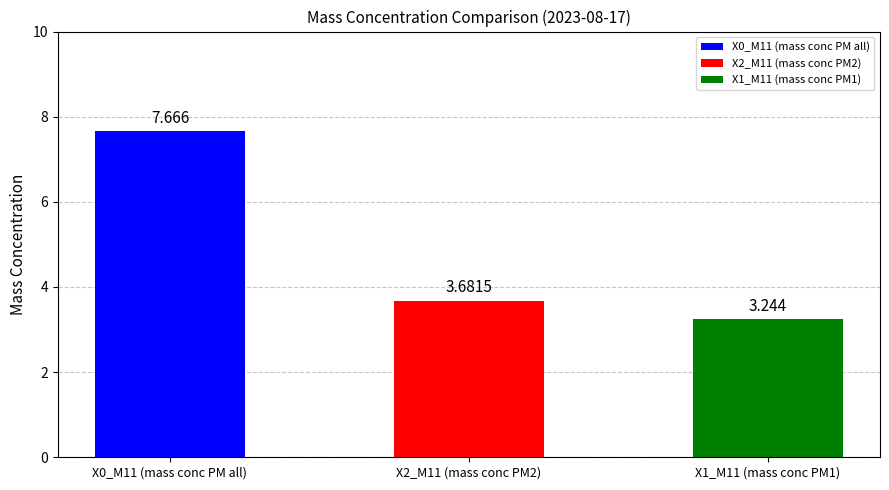

What is the approximate value of X1_M11 (mass conc PM1) at 03:15?

3.2